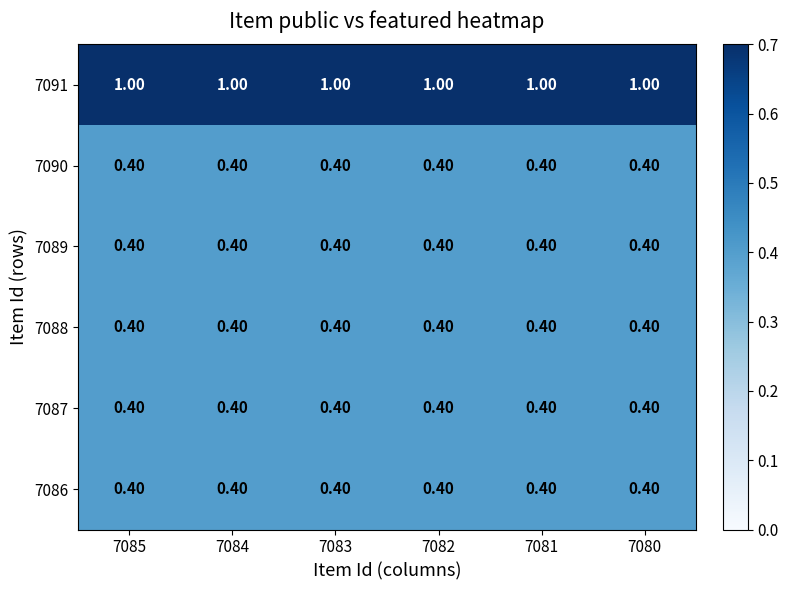

What is the average value of the 7089 series?

0.4